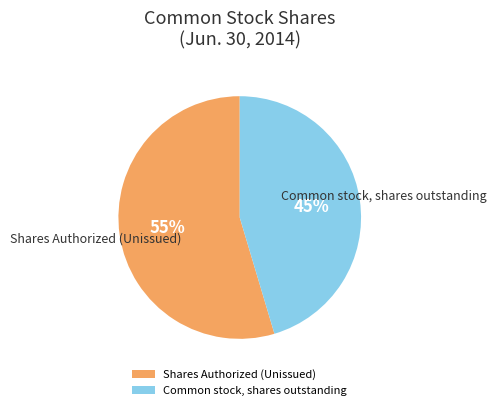

Which category has the biggest portion of the pie?

Shares Authorized (Unissued)